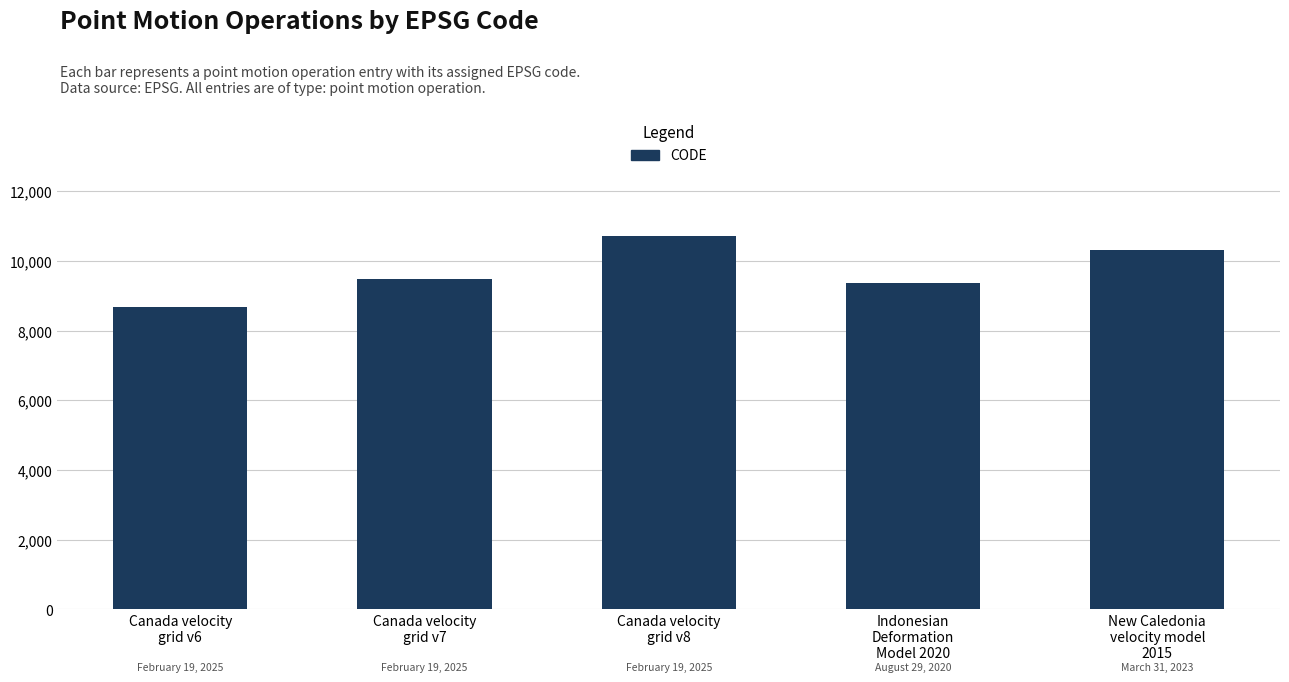

Which has a higher value, Canada velocity
grid v8 or Indonesian
Deformation
Model 2020?

Canada velocity
grid v8